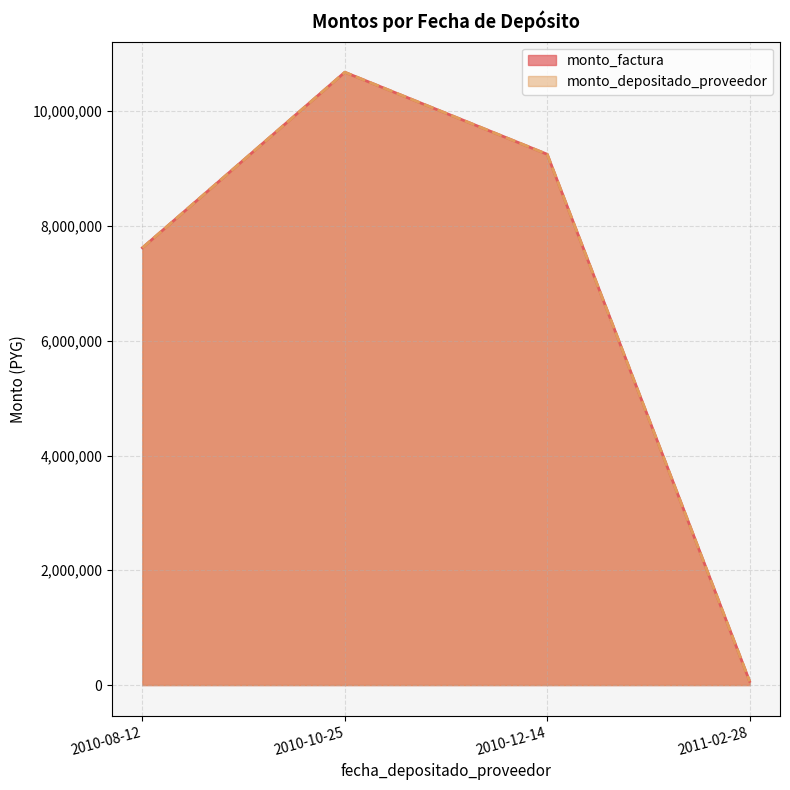

True or false: monto_depositado_proveedor and monto_factura cross at least once.

False